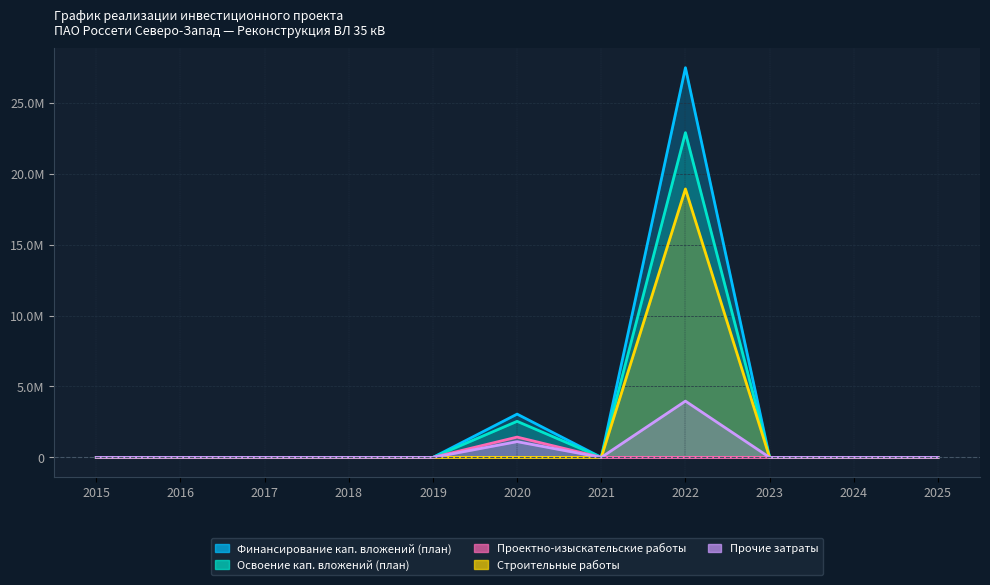

How many categories are shown in the chart?

11